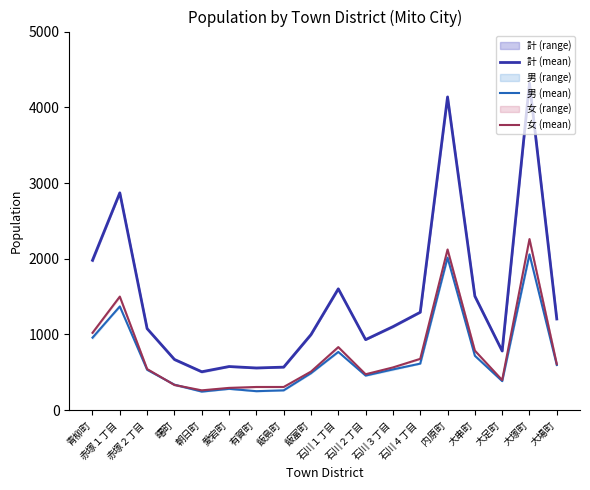

How many series are shown in this chart?

3